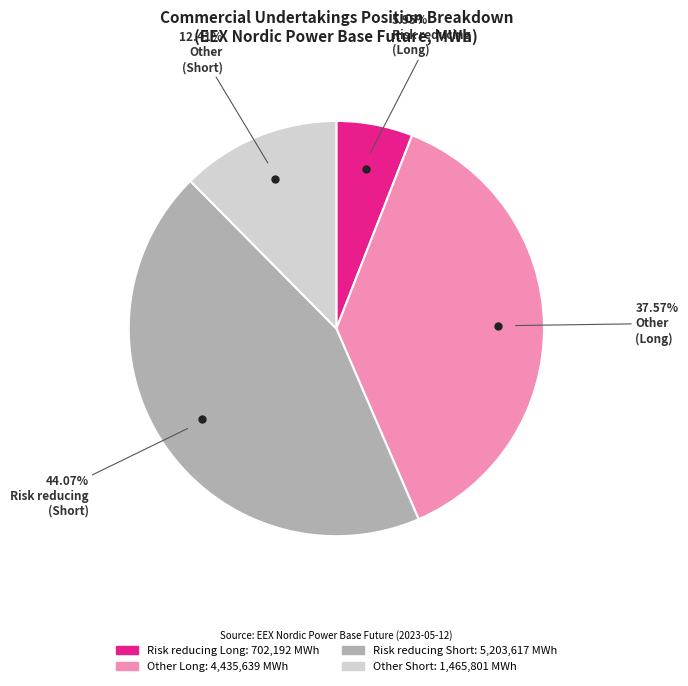

Does any single category account for the majority?

No